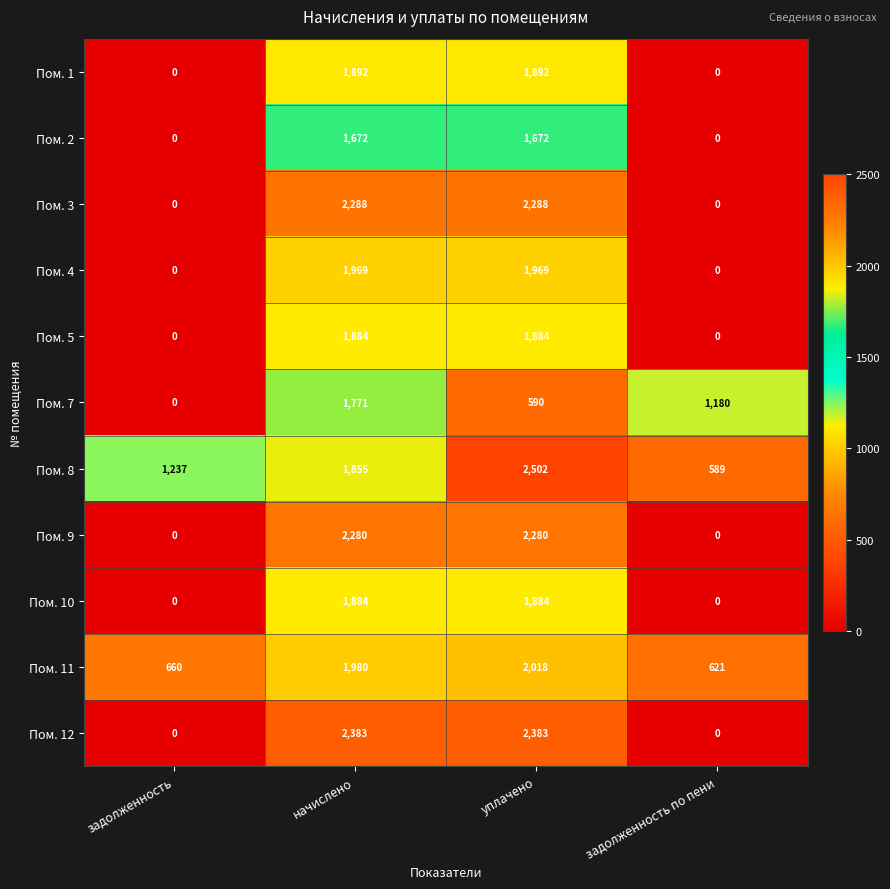

Which category has the highest value across all series?

уплачено